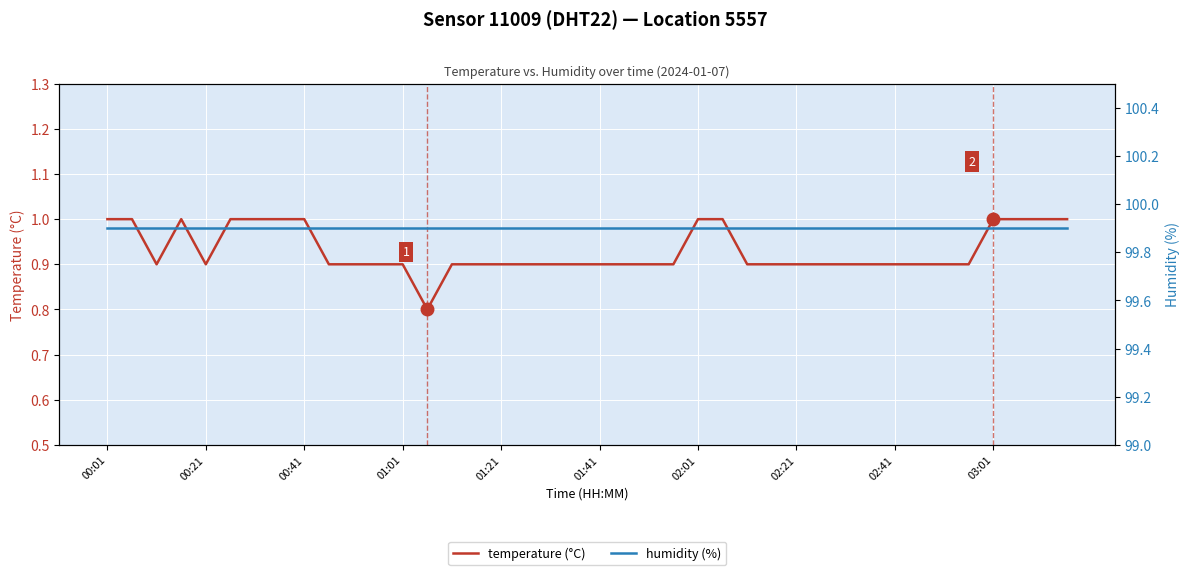

True or false: temperature (°C) and humidity (%) intersect in this chart.

False